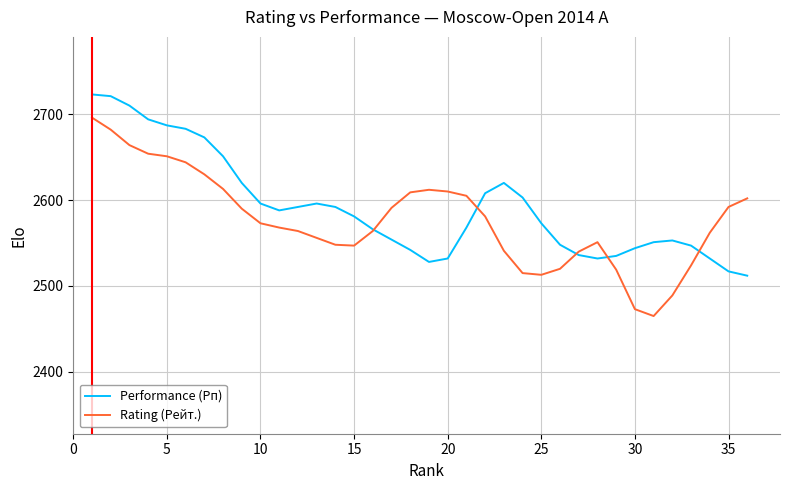

List the series in order of their overall mean, highest first.

Performance (Рп), Rating (Рейт.)